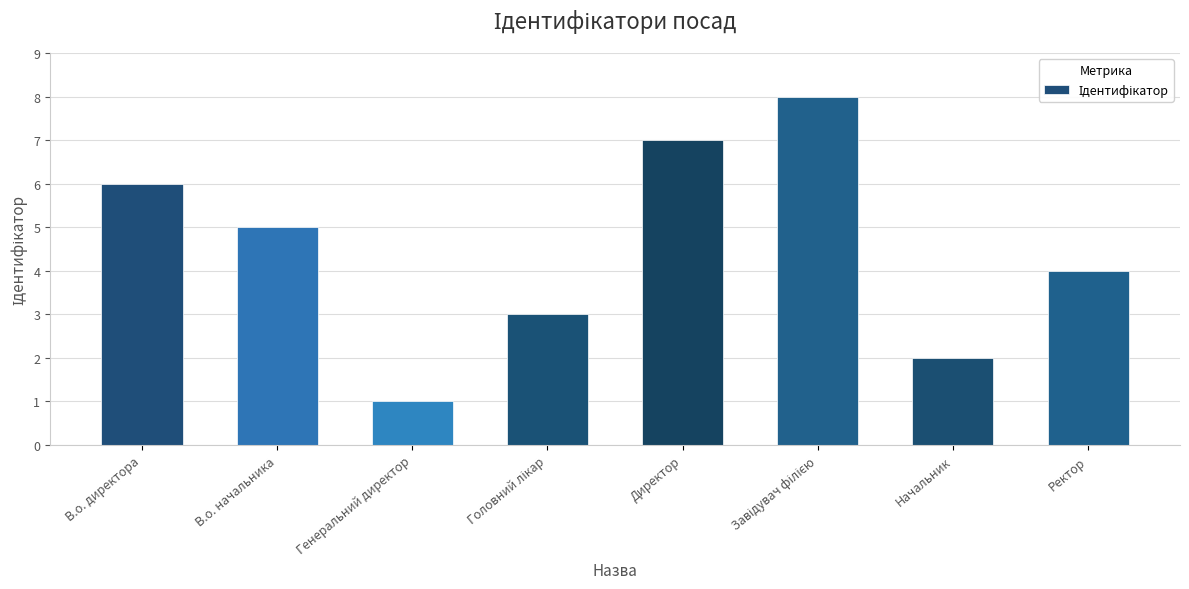

What is the sum of the values at Директор and Генеральний директор?

8